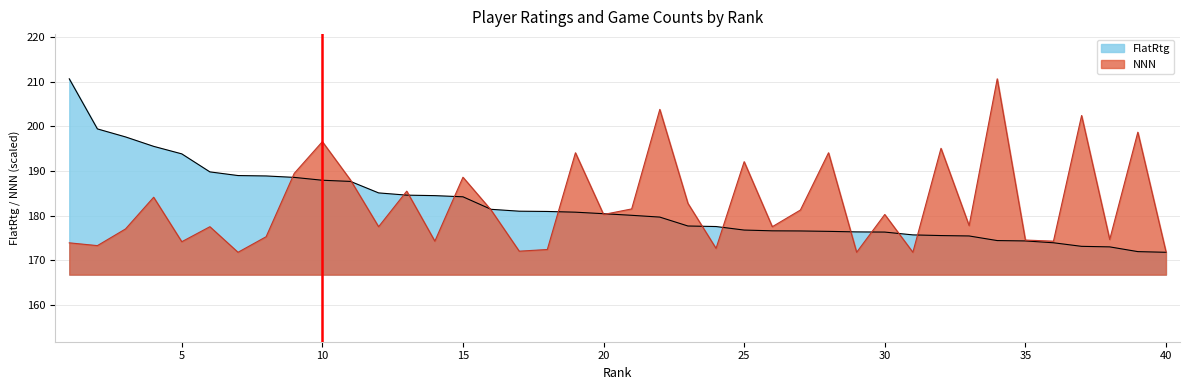

What is the sum of all NNN values?

7296.6